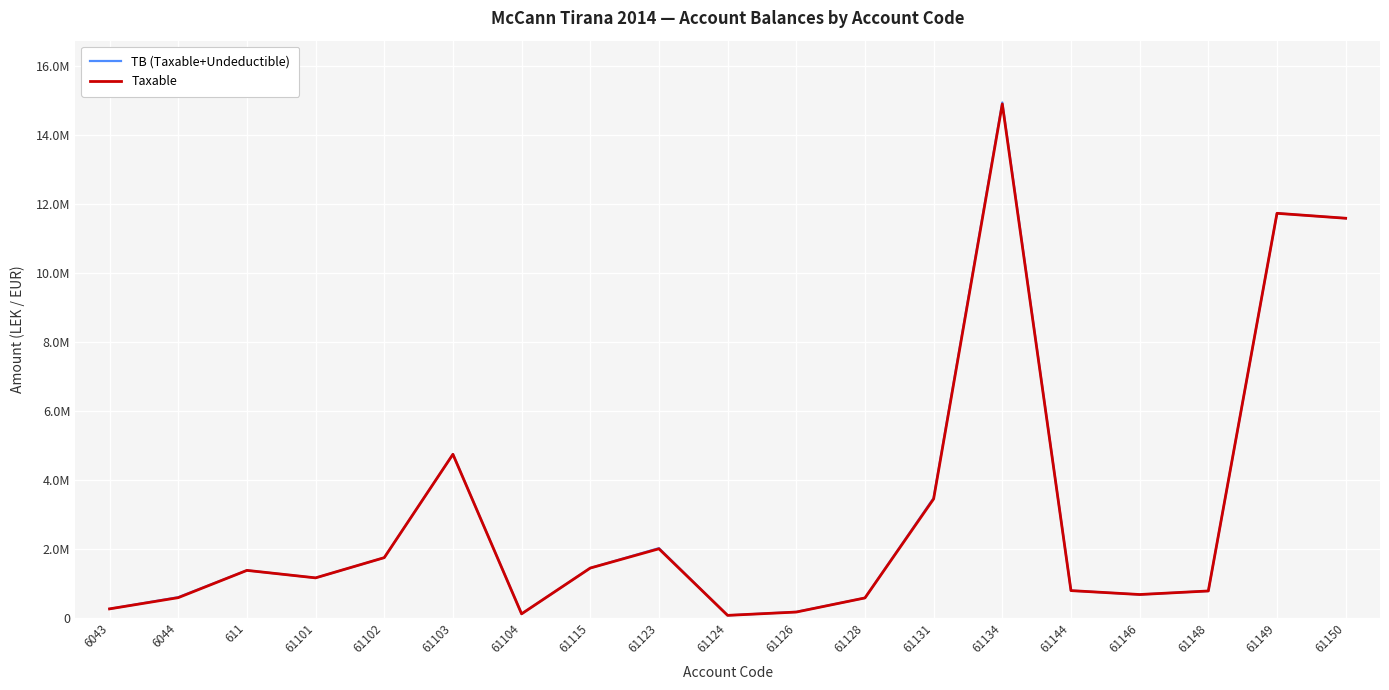

How many interior local valleys does the TB (Taxable+Undeductible) series have?

4